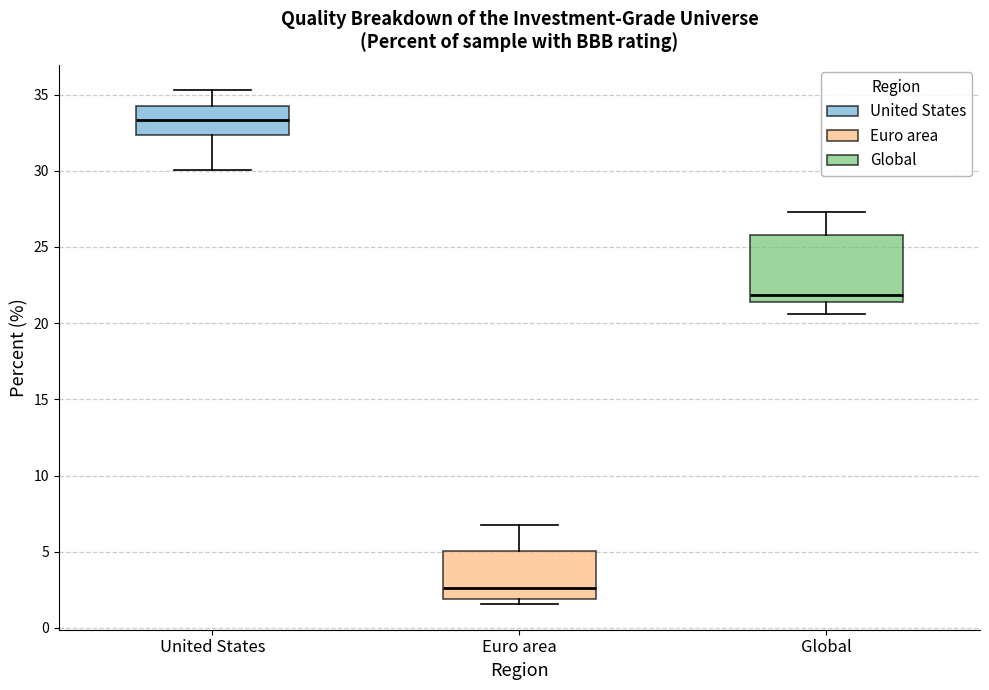

Reading left to right, read every box against the y-axis: the position of its median line, the range the box covers, and the ends of its whiskers. The values are not printed on the chart, so give them approximately, as read against the axis.

United States: median 33.5, box 32.5 to 34.5, whiskers 30.0 to 35.5
Euro area: median 2.5, box 2.0 to 5.0, whiskers 1.5 to 7.0
Global: median 22.0, box 21.5 to 26.0, whiskers 20.5 to 27.5